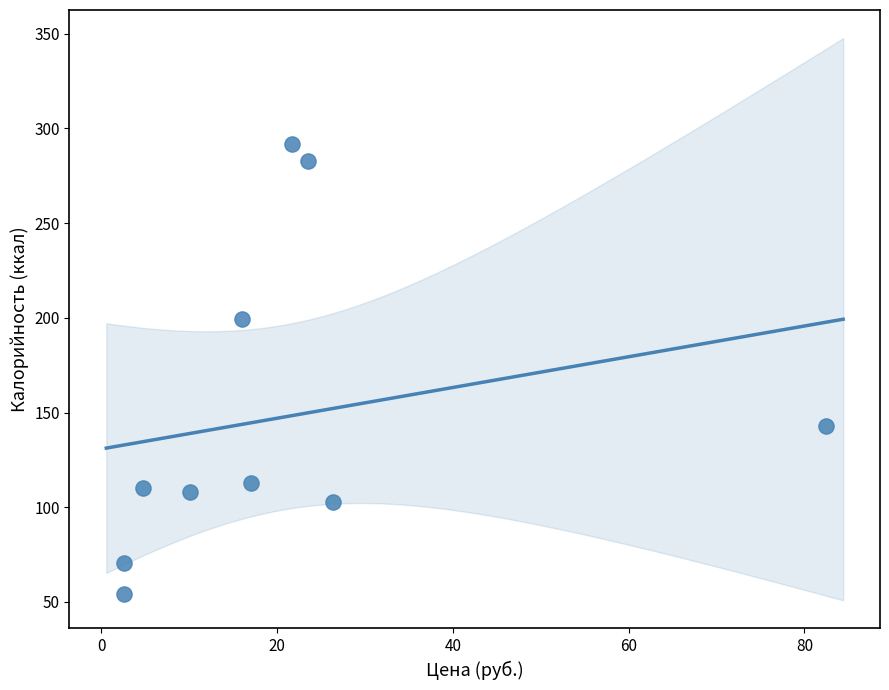

What Y value in the scatter plot is closest to 173?

199.2